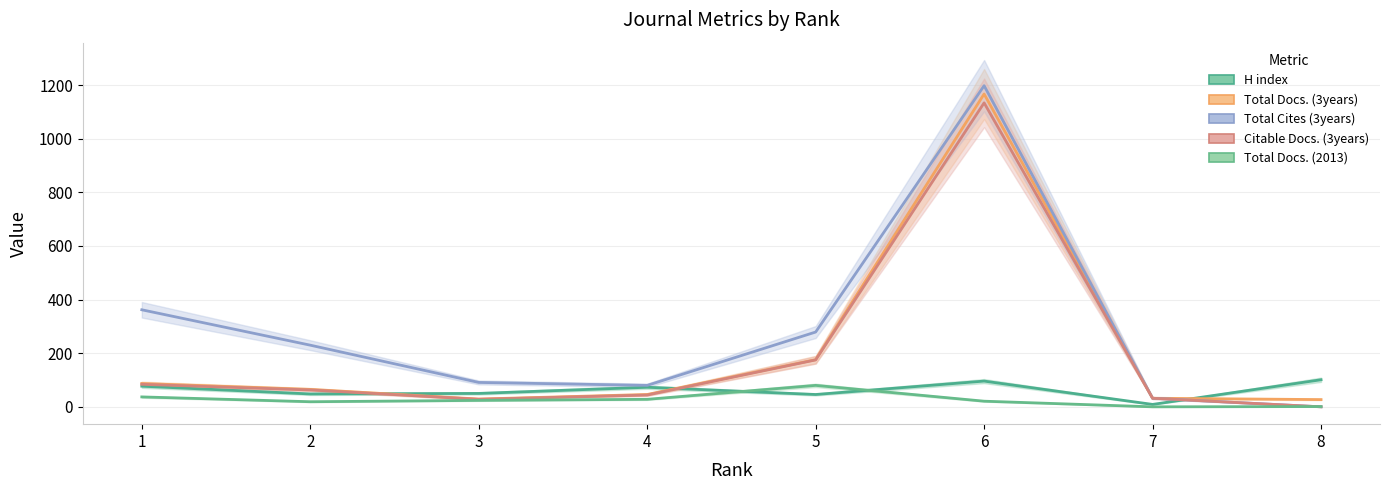

The H index series shows 48 at 2. True or false?

True